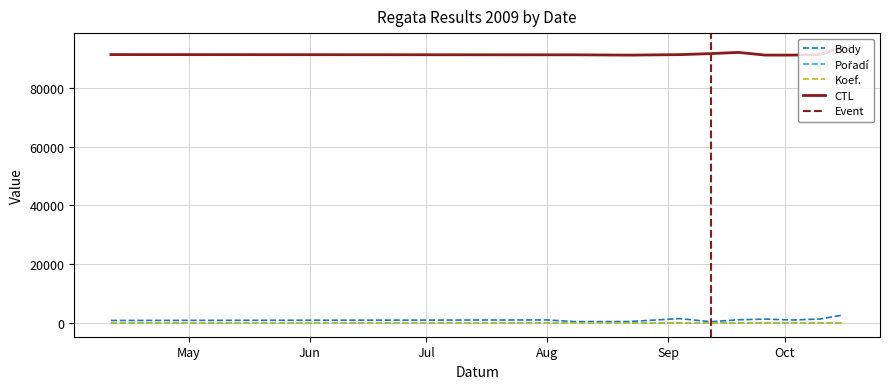

What is the difference between the maximum and minimum values in the Body series?

2300